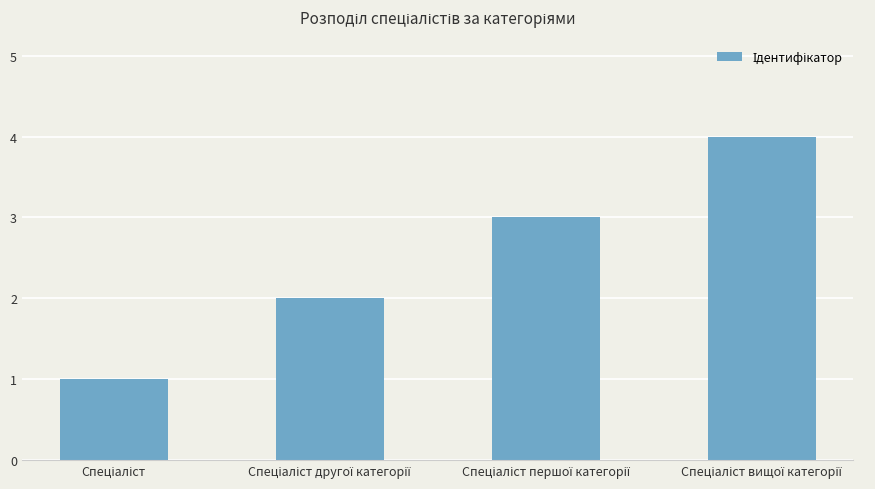

Reading left to right, what are all the values shown in this chart?

1	2	3	4